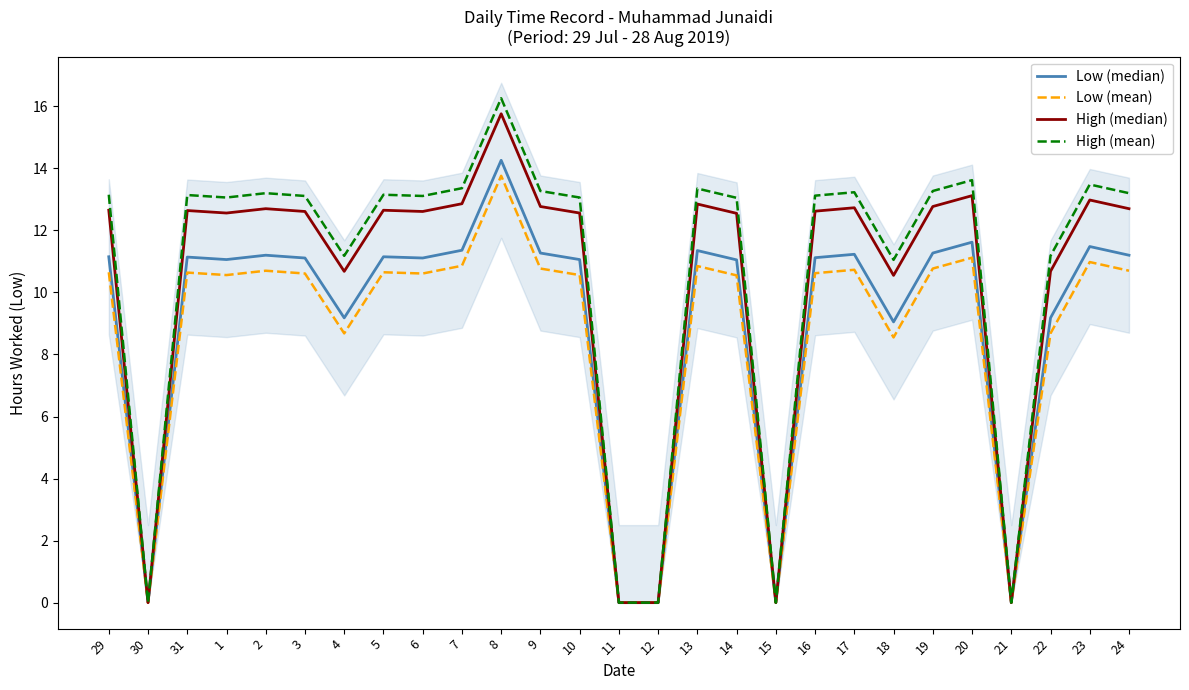

At which category does High (median) reach its first local valley?

30